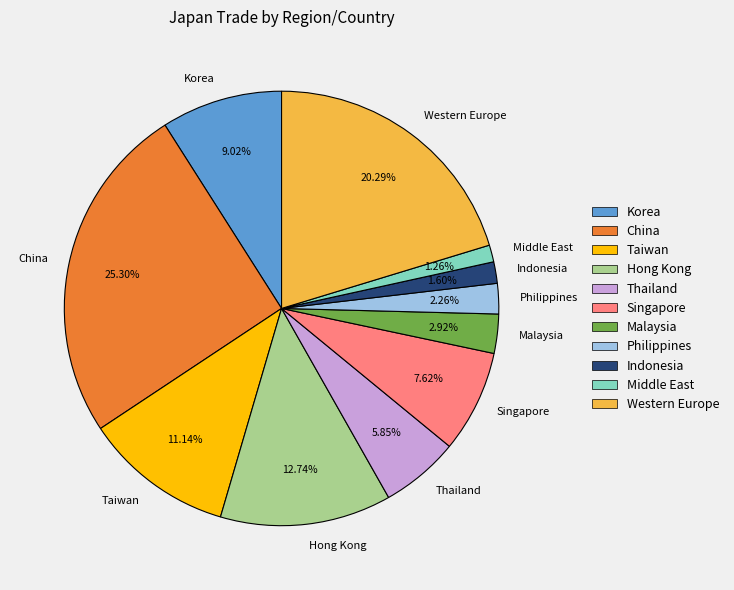

To the nearest percent, what is the combined percentage of Singapore and Indonesia?

9%